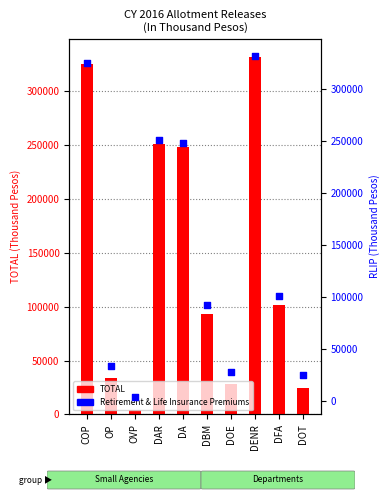

Which series contains the highest Y value?

TOTAL